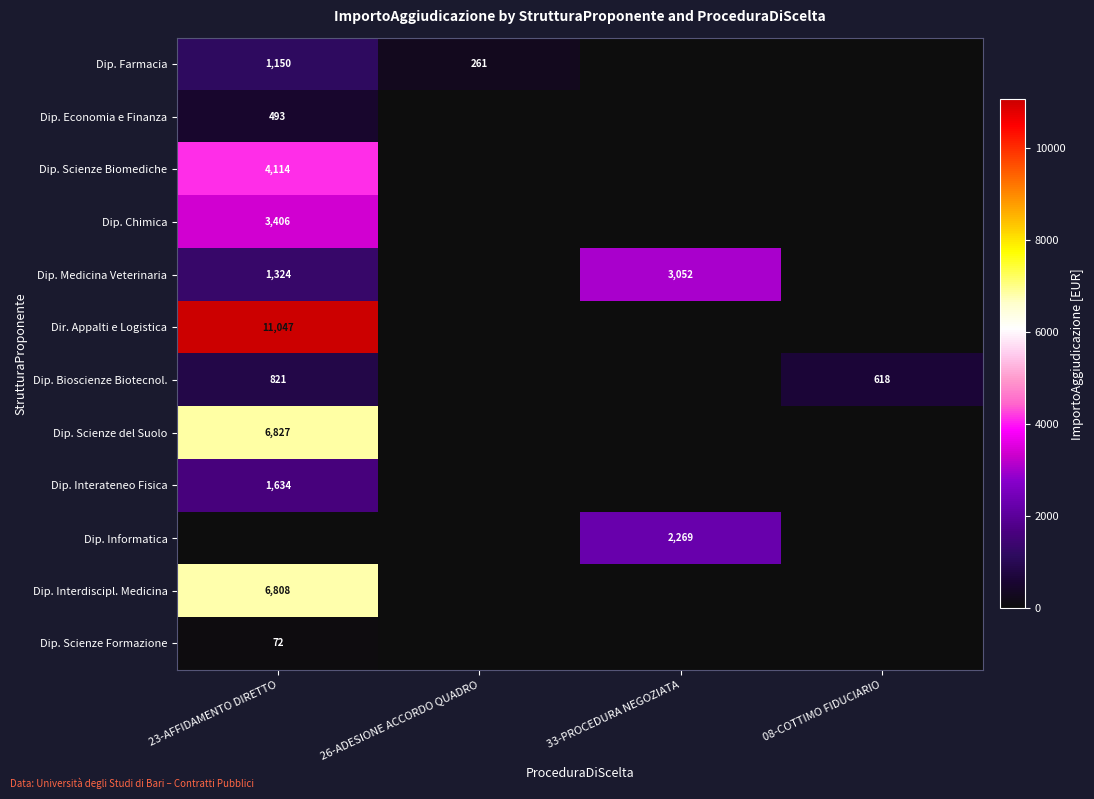

What is the difference between the maximum and minimum values in the Dip. Chimica series?

3406.0